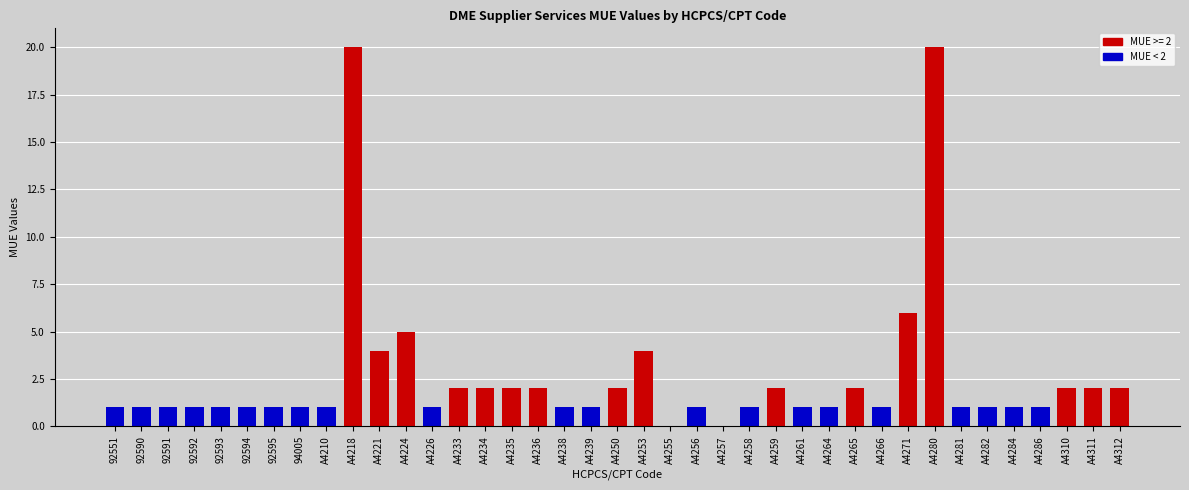

The value at A4210 is 1. True or false?

True